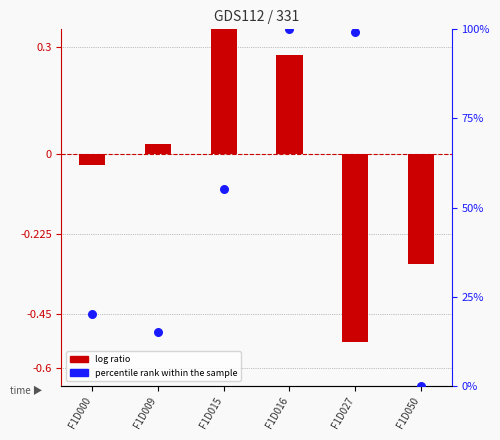

Which series contains the highest Y value?

percentile rank within the sample